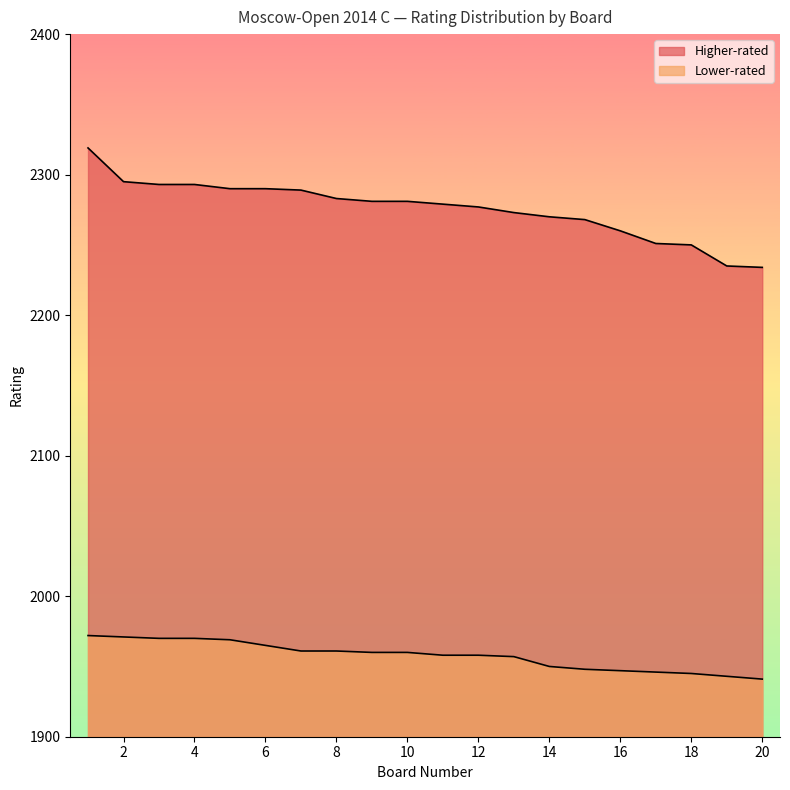

How many categories are shown in the chart?

20